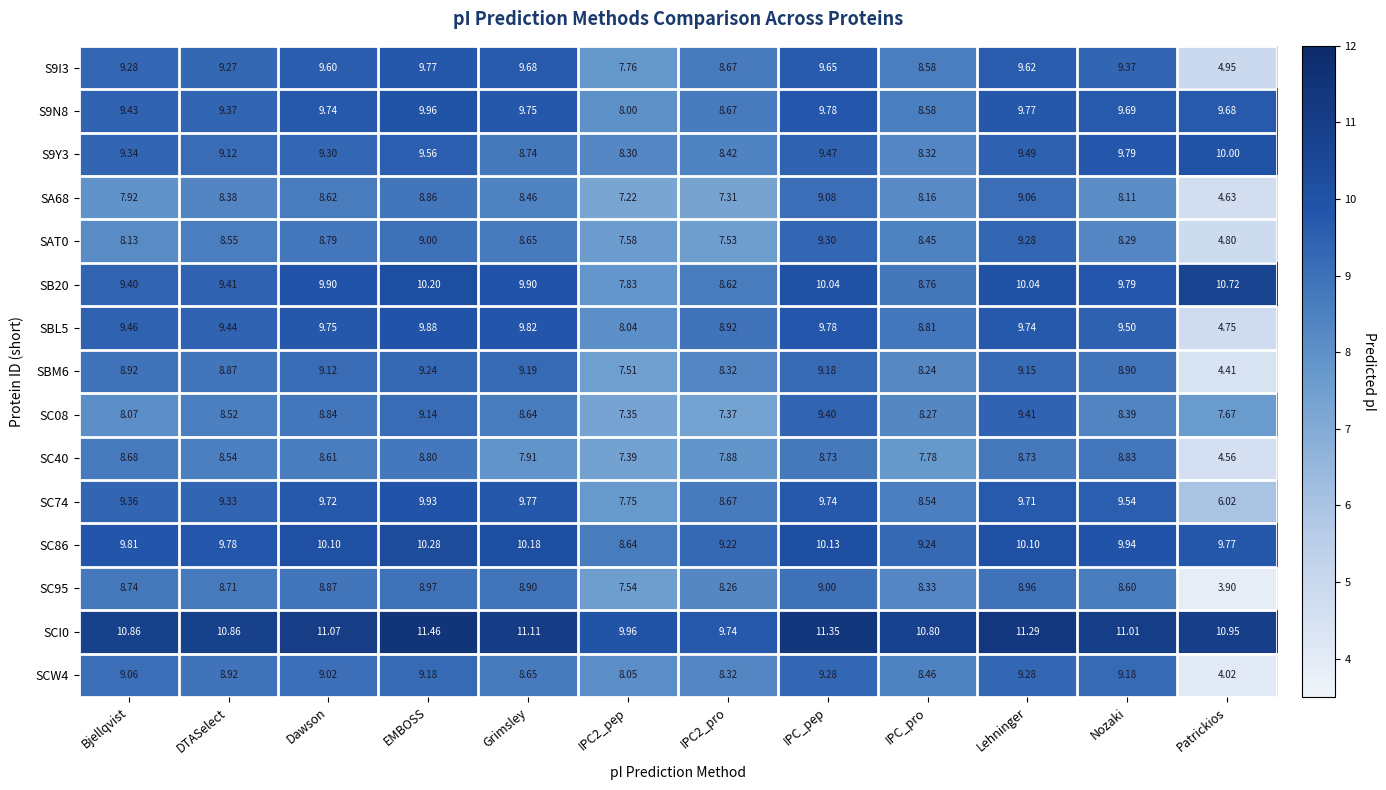

Which series has the largest range (max minus min)?

SCW4